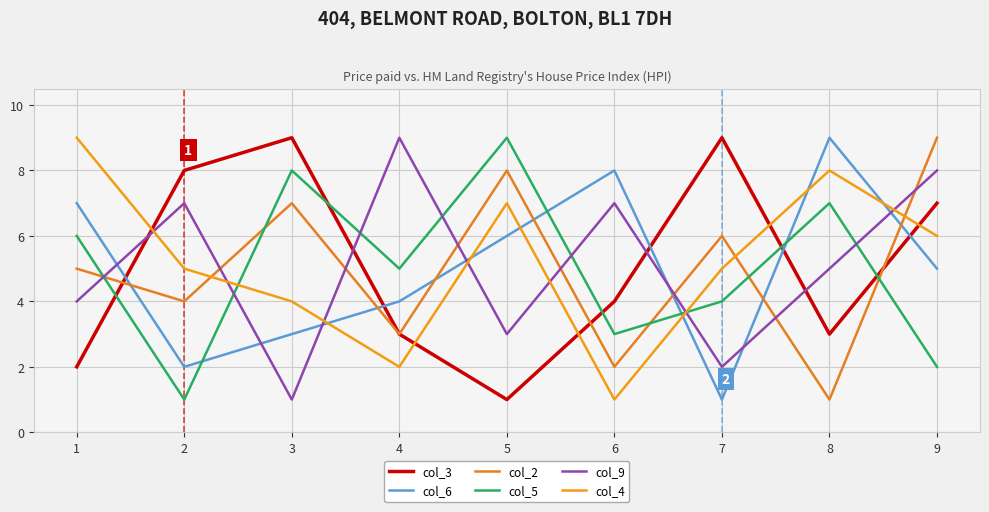

What is the spread (max minus min) of values at 9?

7